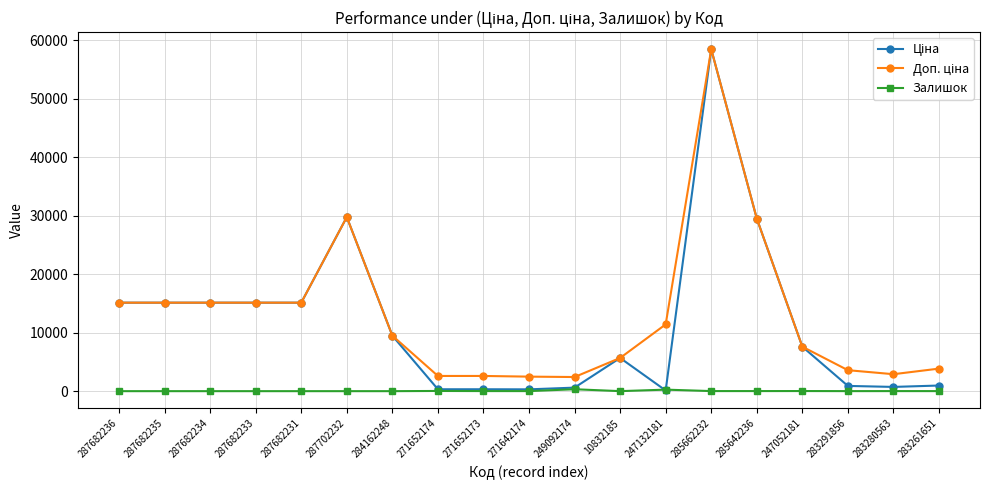

True or false: Залишок has a value of 11.0 at 283280563.

True